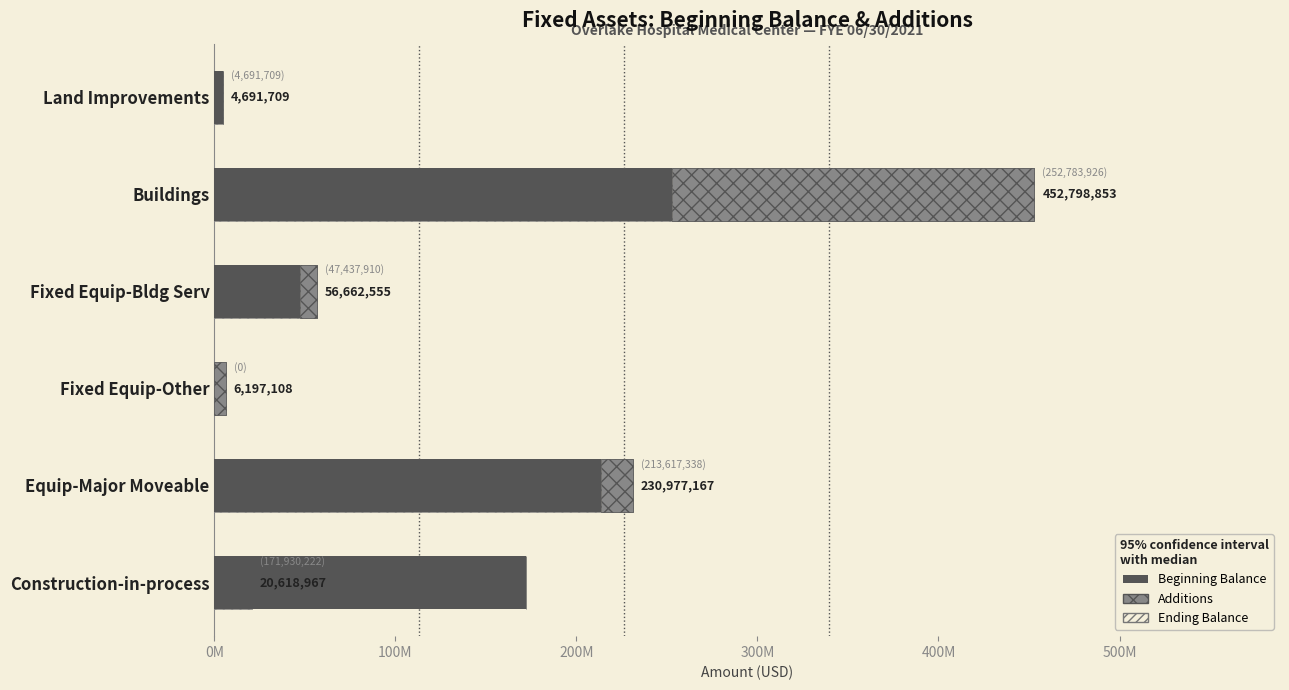

Is the value of Beginning Balance at Fixed Equip-Other greater than the value of Ending Balance at Fixed Equip-Other?

No